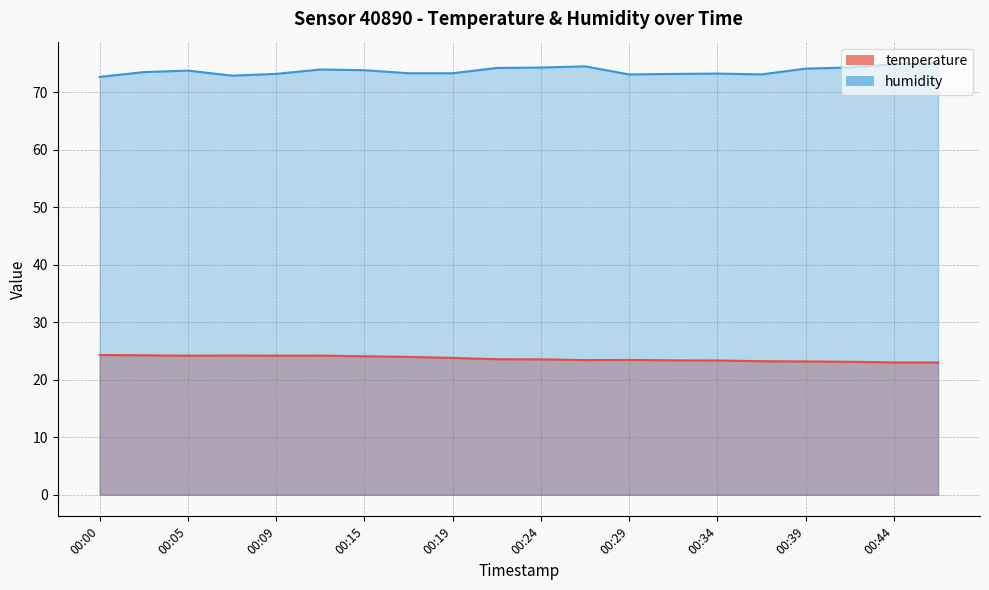

The value of temperature at 00:00 is 24.3. True or false?

True